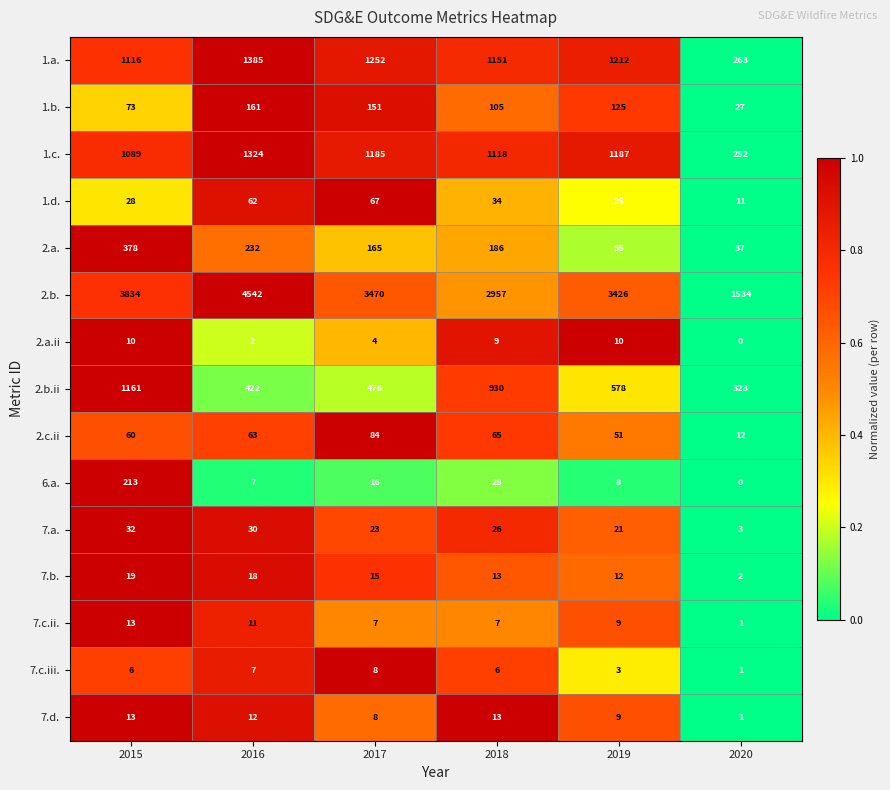

What is the greatest value displayed?

4542